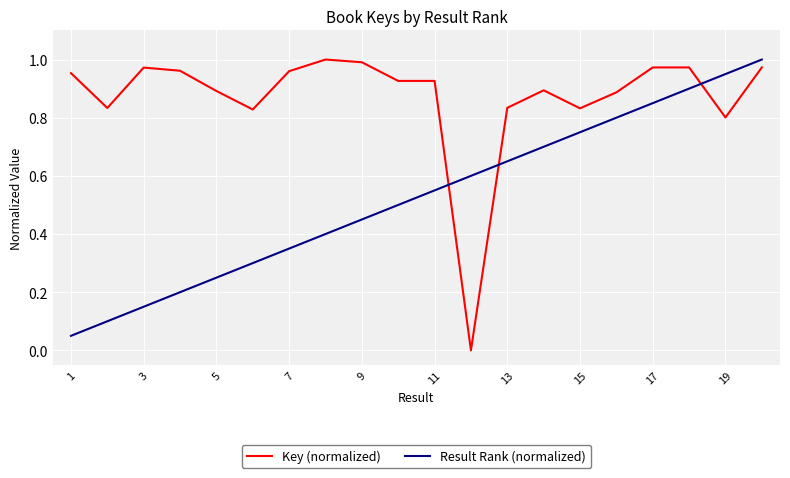

Which series has the largest total across all categories?

Key (normalized)